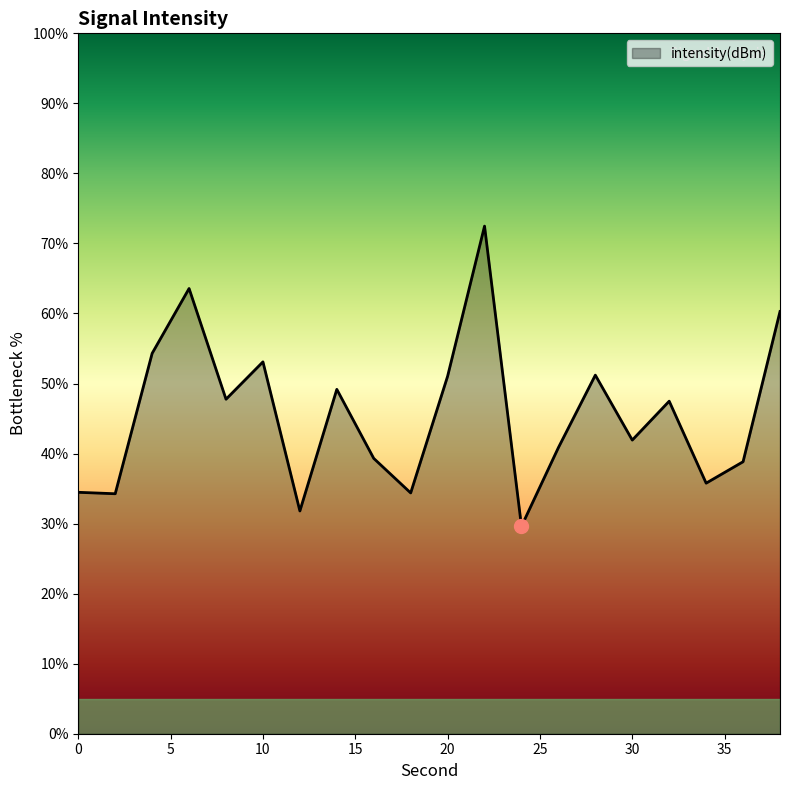

What is the maximum value shown in the chart?

72.5